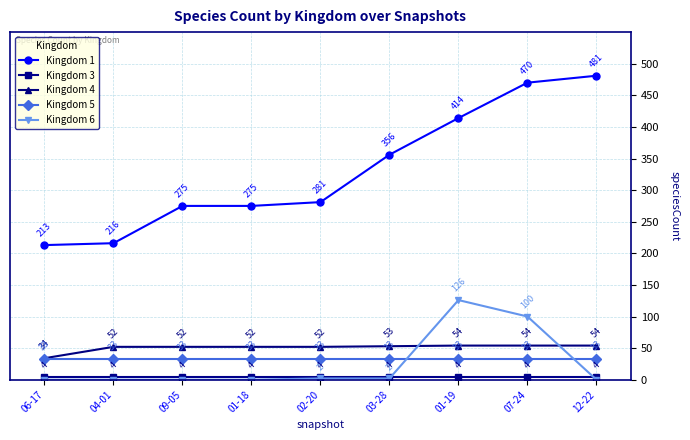

What value does the Kingdom 5 series have at 04-01?

33